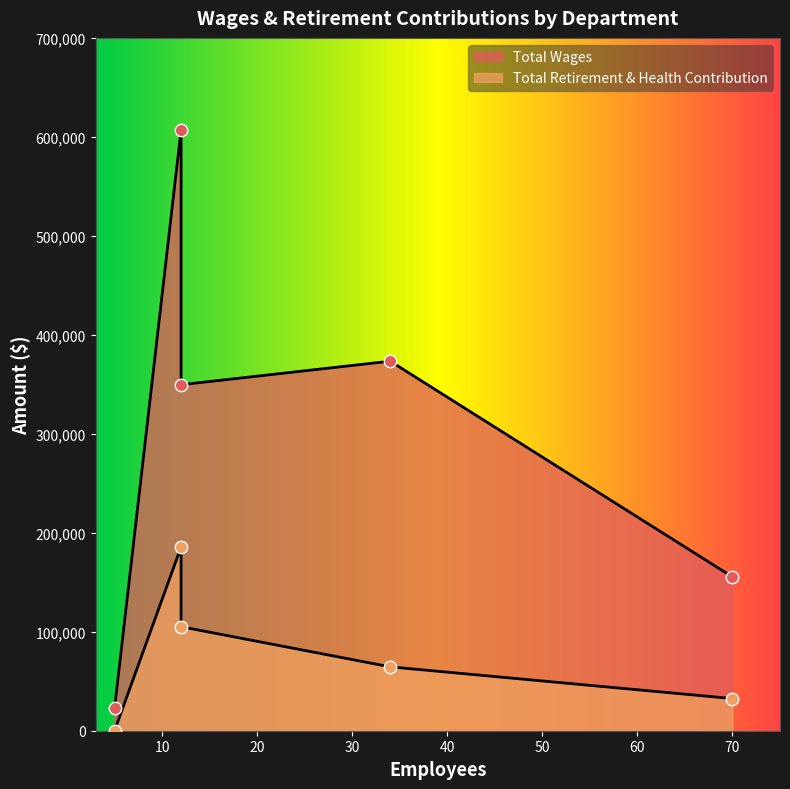

What are all the series names shown in the legend?

Total Wages, Total Retirement & Health Contribution